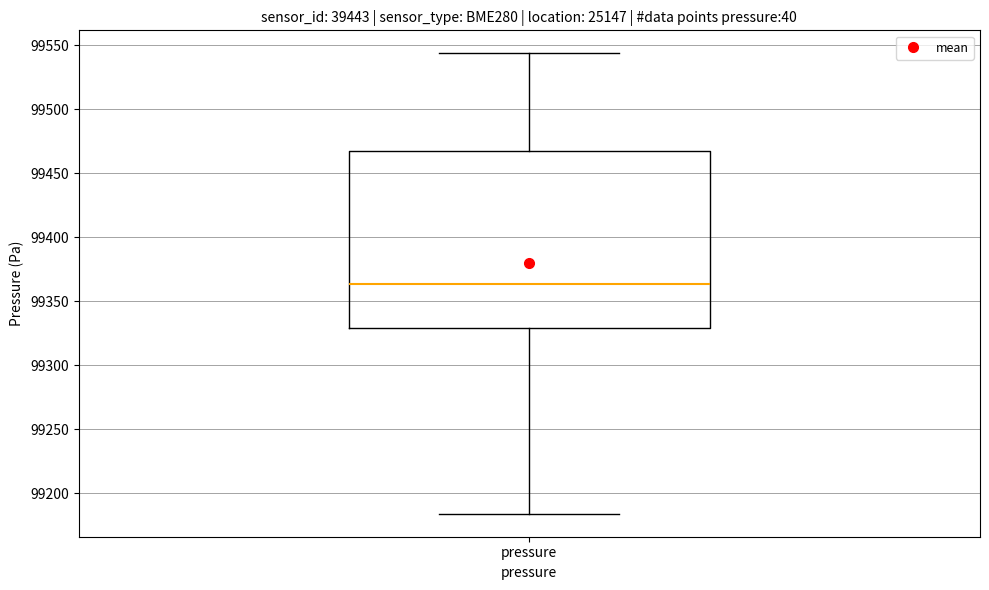

Transcribe this box plot: give where the median line is, the range the box spans, and where the two whiskers end, as read against the y-axis. The values are not printed on the chart, so give them approximately, as read against the axis.

median 99365, box 99330 to 99465, whiskers 99185 to 99545